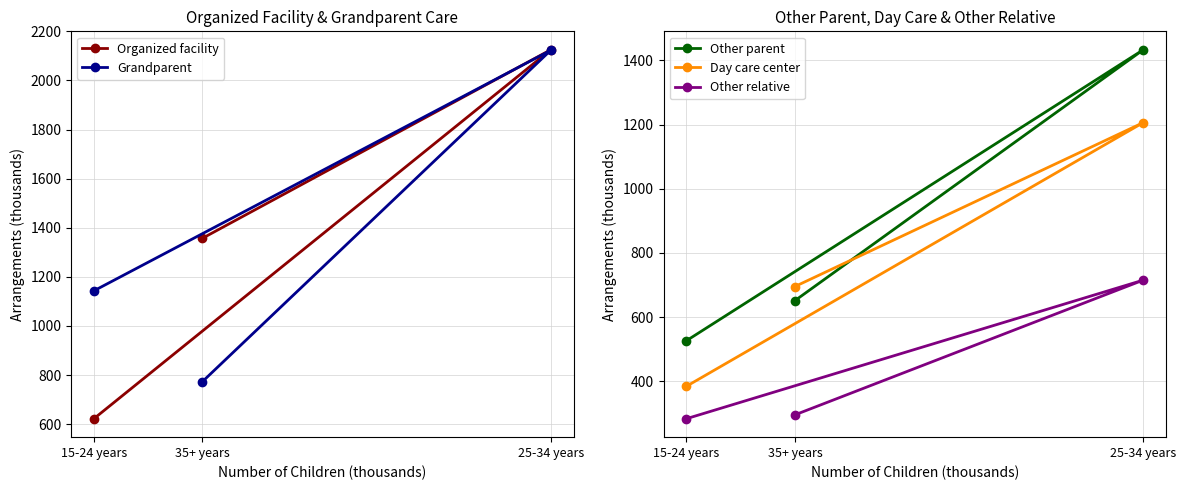

What is the minimum value shown in the chart?

283